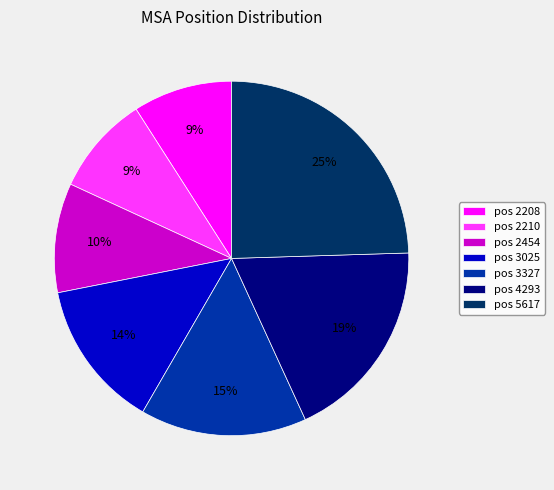

To the nearest percent, what is the average slice percentage?

14%